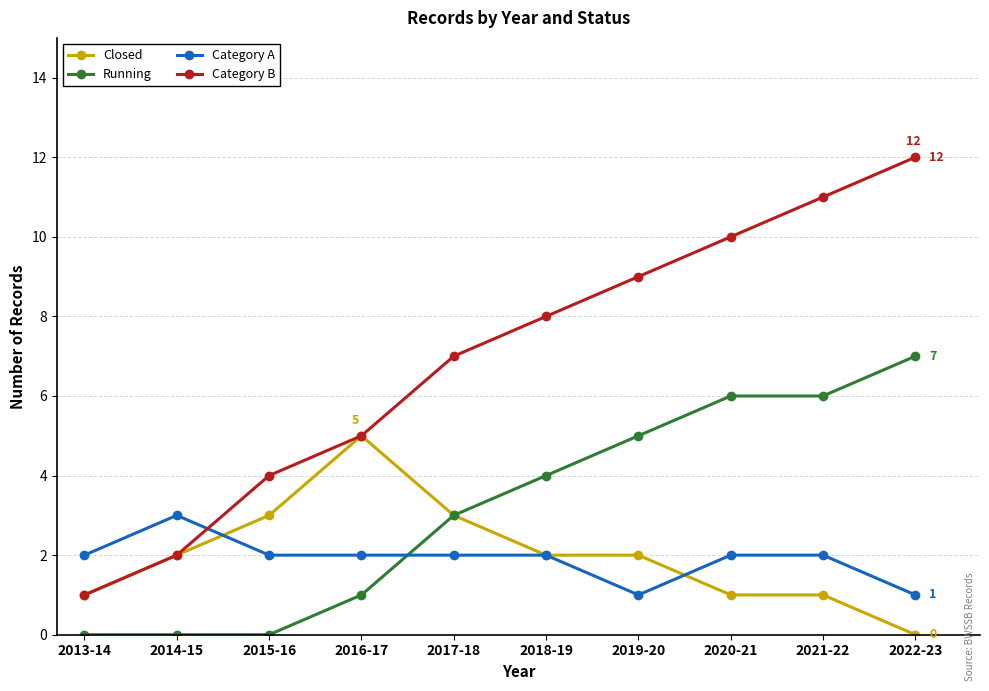

What position from the right is 2021-22?

2